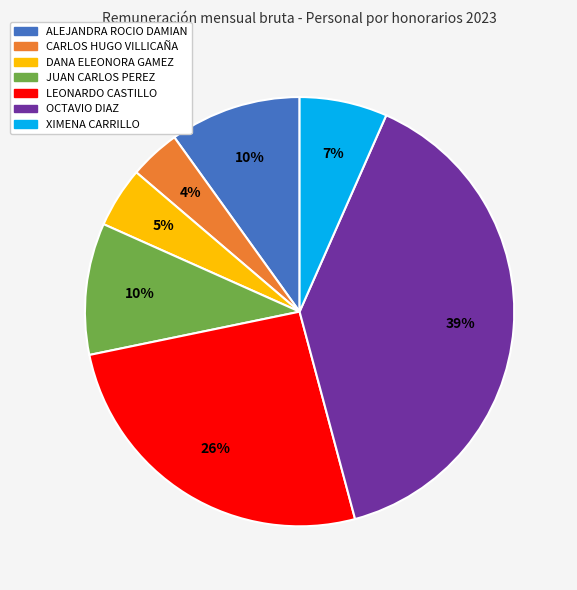

To the nearest percent, what is the difference between the largest and smallest slice percentages?

35%